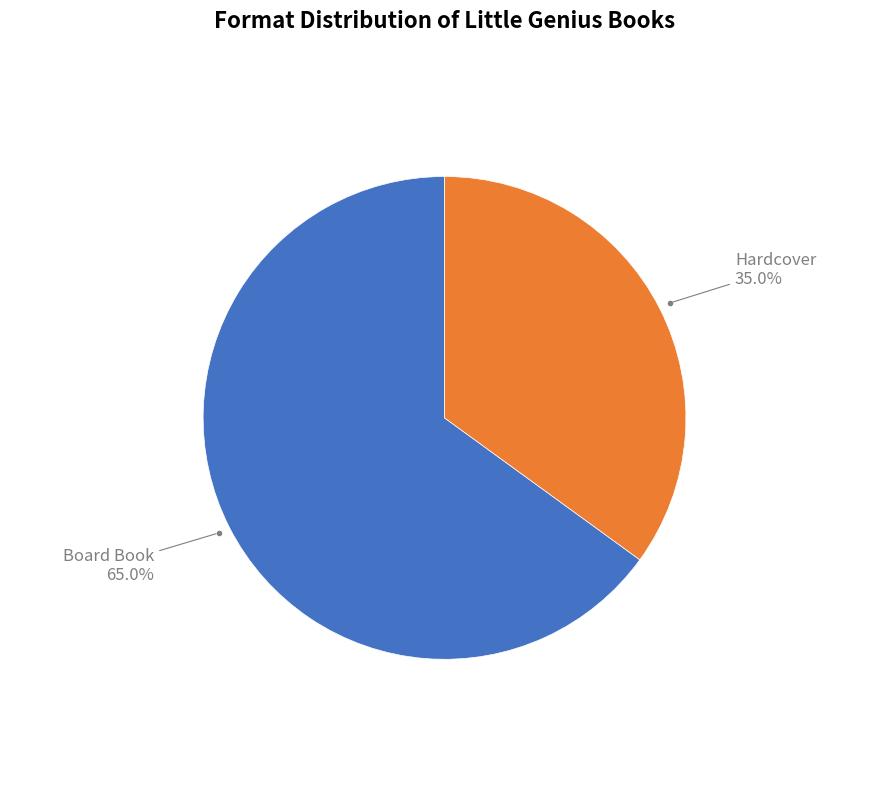

Which category has the biggest portion of the pie?

Board Book